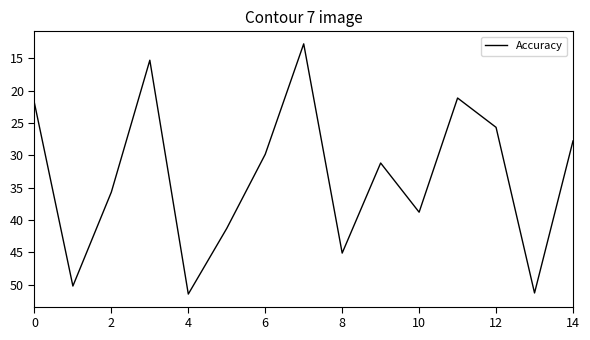

What is the difference between the maximum and minimum values?

38.7